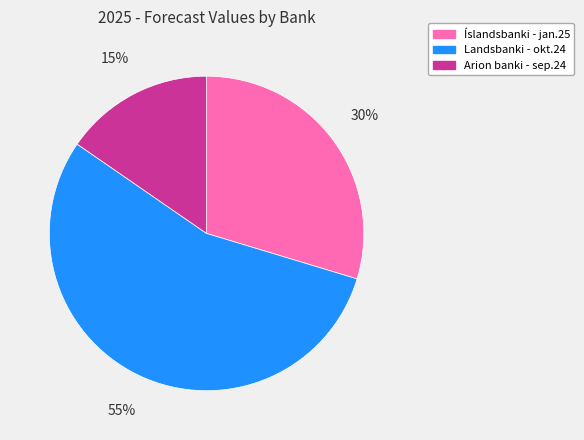

Count the number of slices in the pie.

3